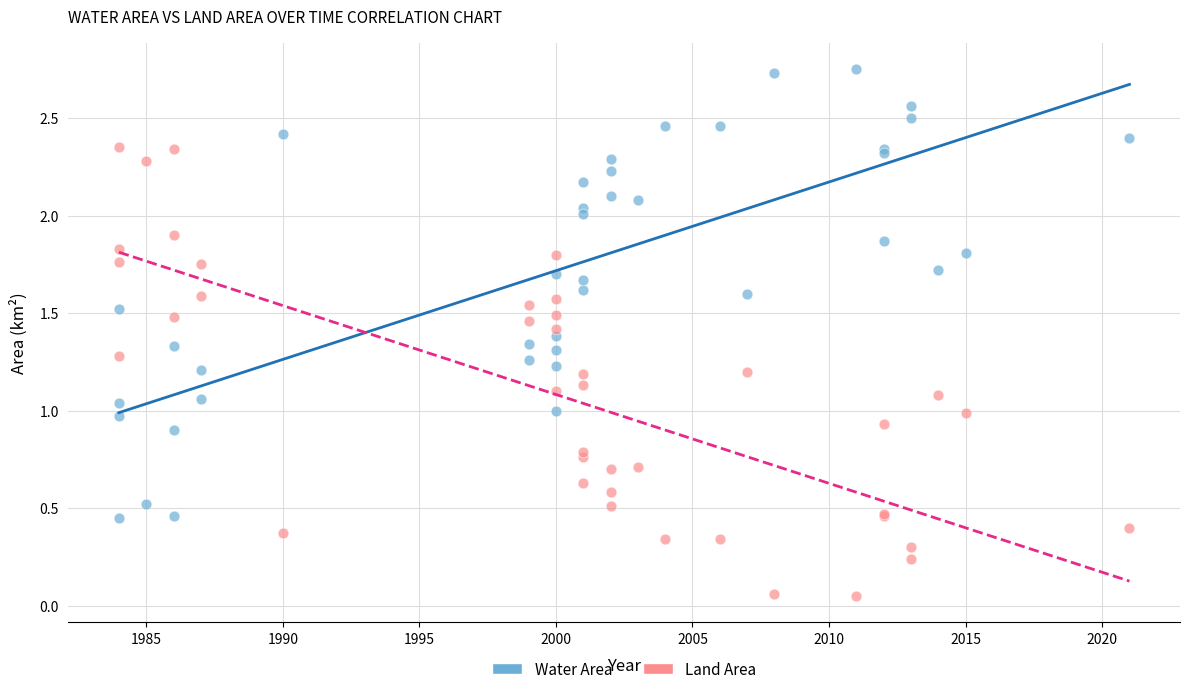

Which series contains the highest Y value?

Water Area